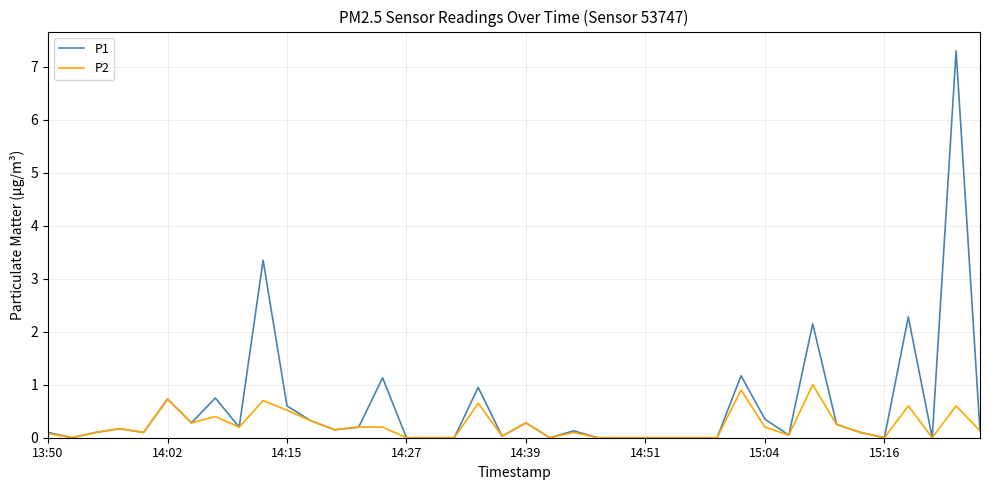

What is the maximum value for P1?

7.3